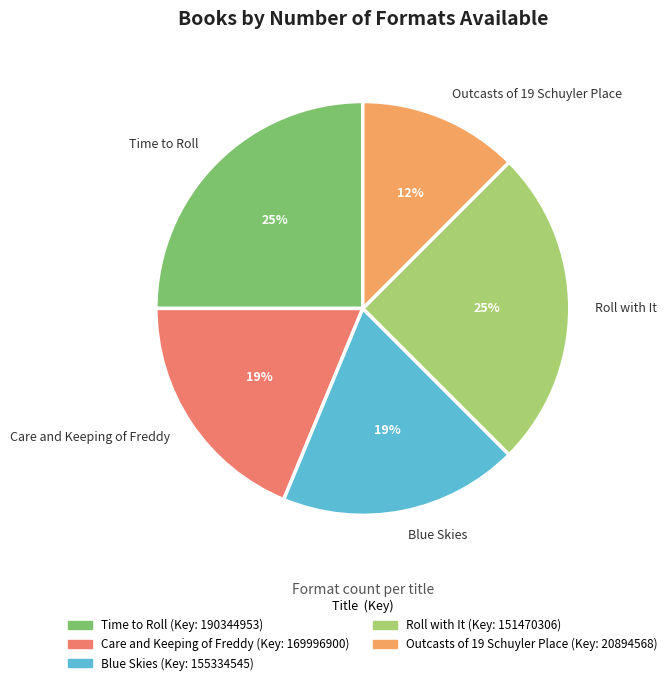

Is it true that Care and Keeping of Freddy is 31% of the pie?

False